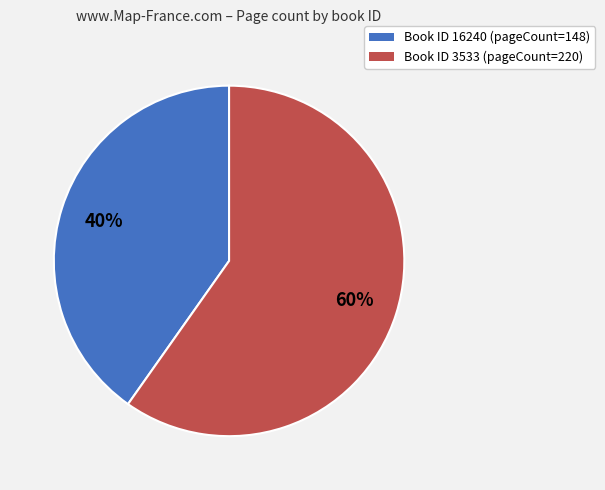

To the nearest percent, what is the average slice percentage?

50%